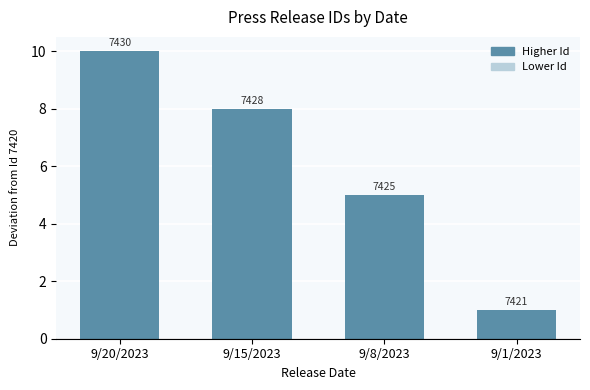

Which label corresponds to the largest value in the chart?

9/20/2023